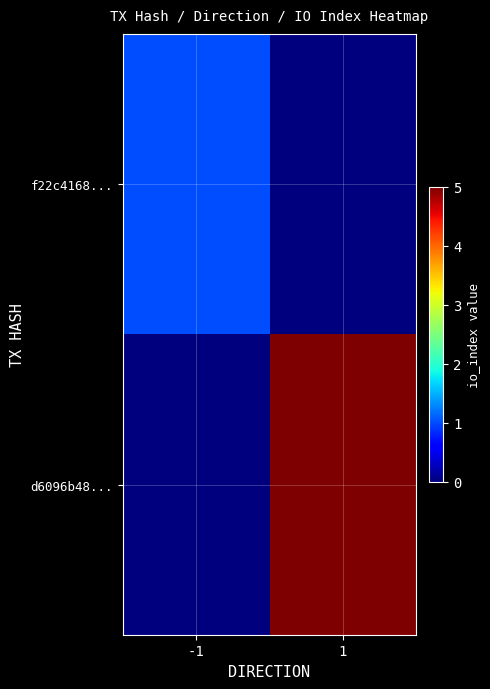

Reading right to left, transcribe all the data shown in this chart.

f22c4168...: 1=0	-1=1
d6096b48...: 1=5	-1=0